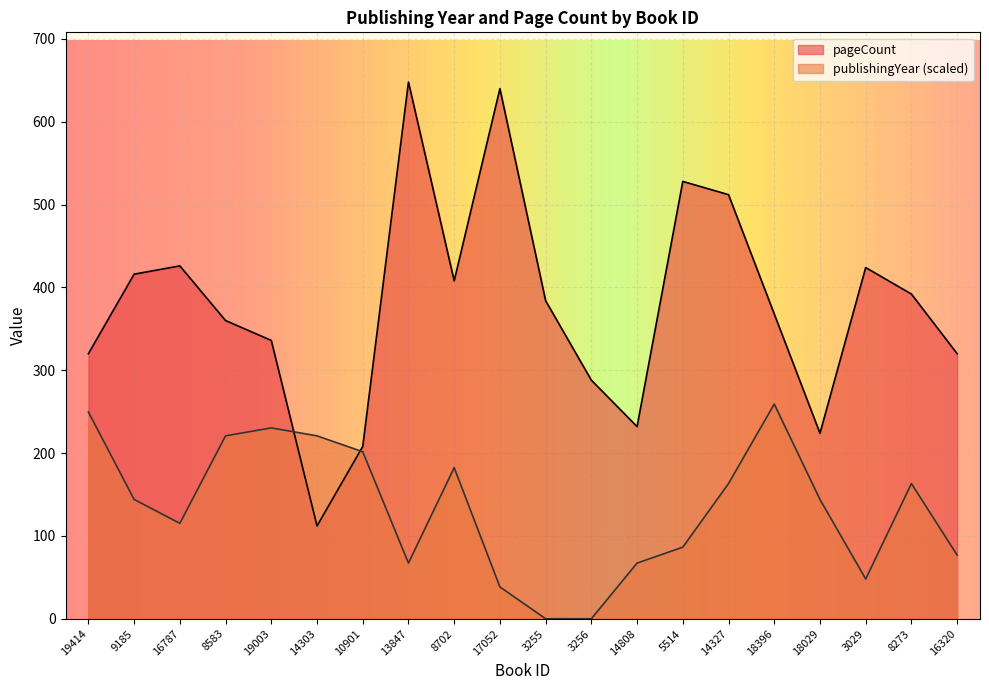

Is the value of publishingYear at 8583 greater than the value of pageCount at 3029?

No